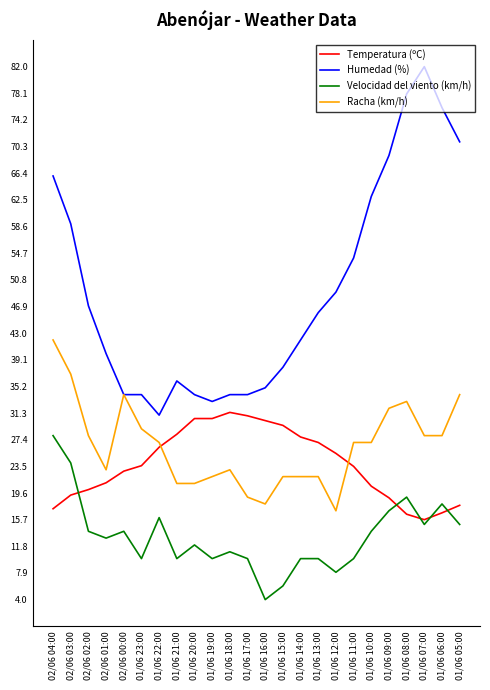

The Humedad (%) series shows 12.3 at 01/06 23:00. True or false?

False